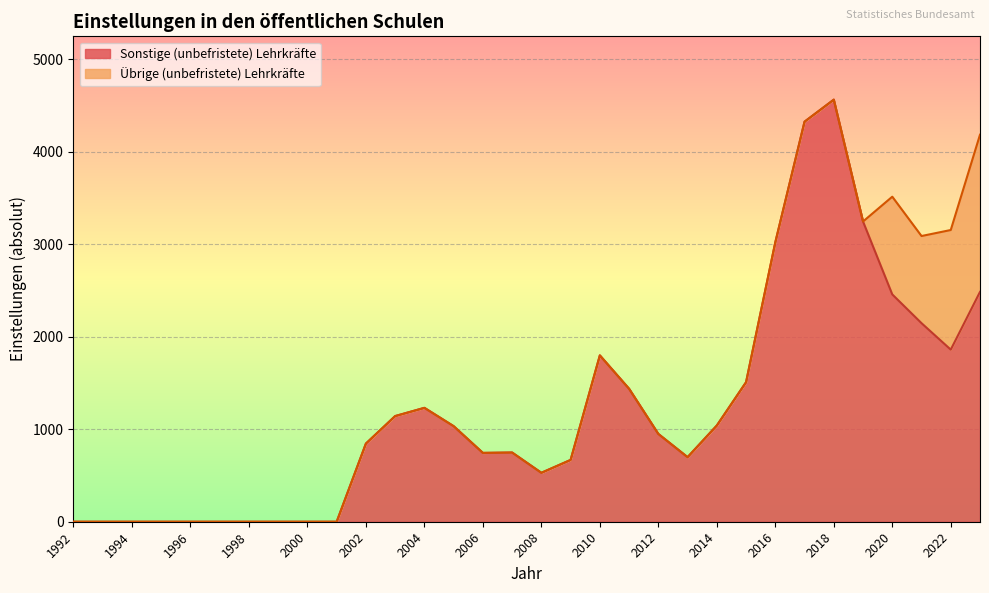

List the labels in order of value, smallest first.

1992, 1993, 1994, 1995, 1996, 1997, 1998, 1999, 2000, 2001, 2008, 2009, 2013, 2006, 2007, 2002, 2012, 2005, 2014, 2003, 2004, 2011, 2015, 2010, 2022, 2021, 2020, 2023, 2016, 2019, 2017, 2018